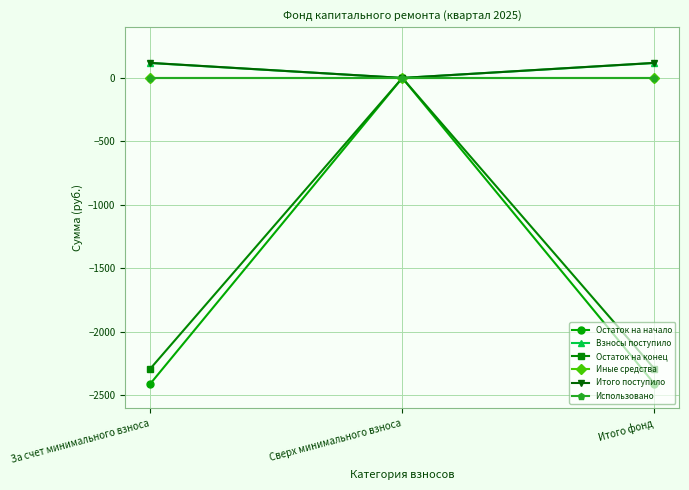

Does the chart have visible grid lines?

Yes